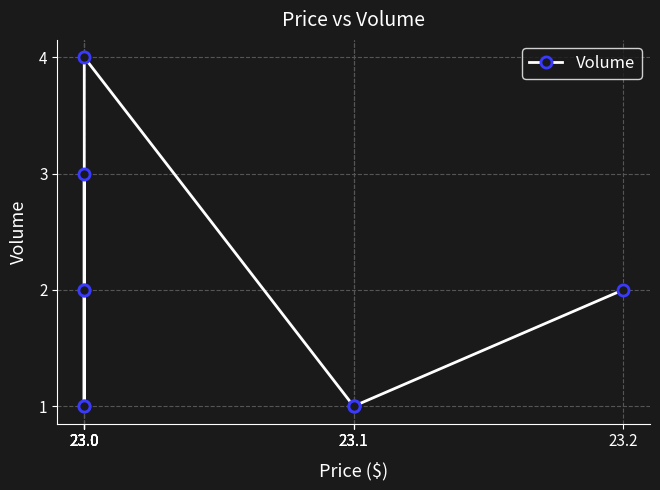

True or false: the data shows 3 at 23.0.

True